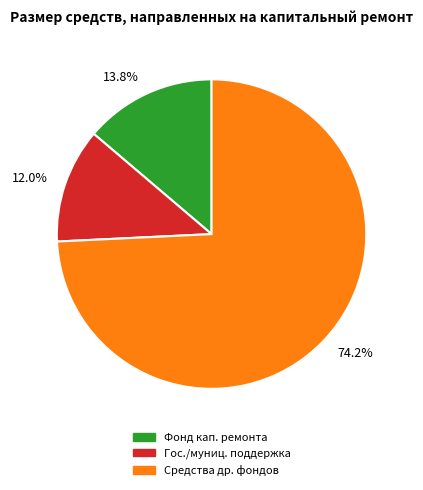

Combined, do 12.0% and 13.8% account for over 50%?

No